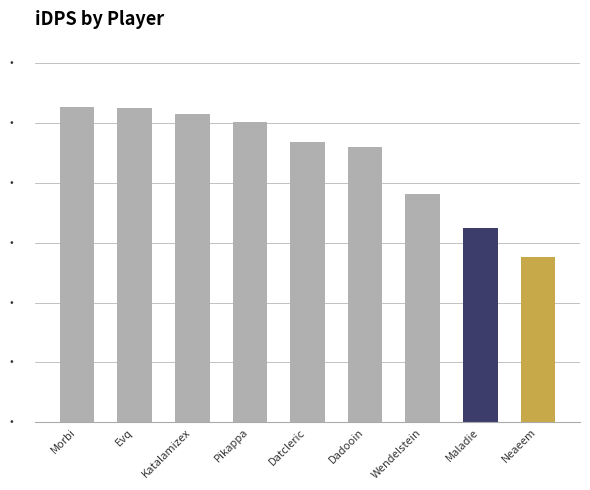

What is the sum of all values?

19880.4